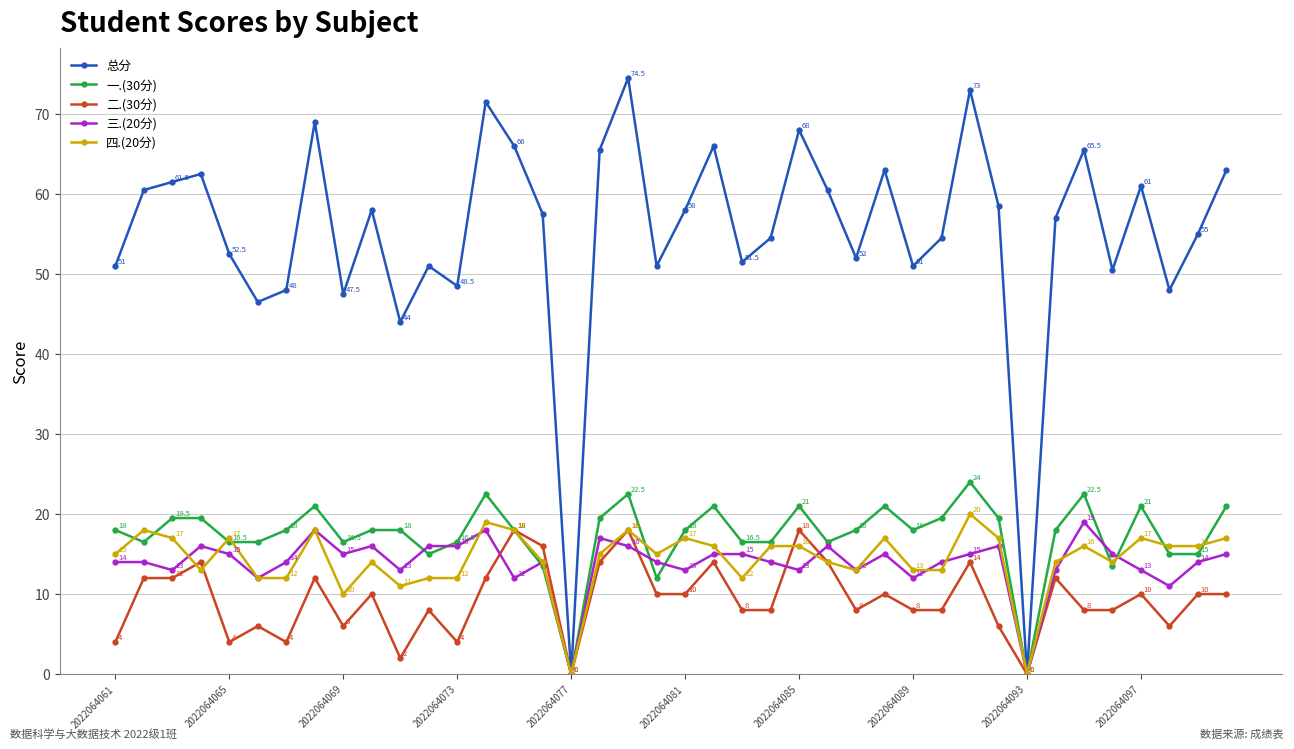

Which series has the largest total across all categories?

总分